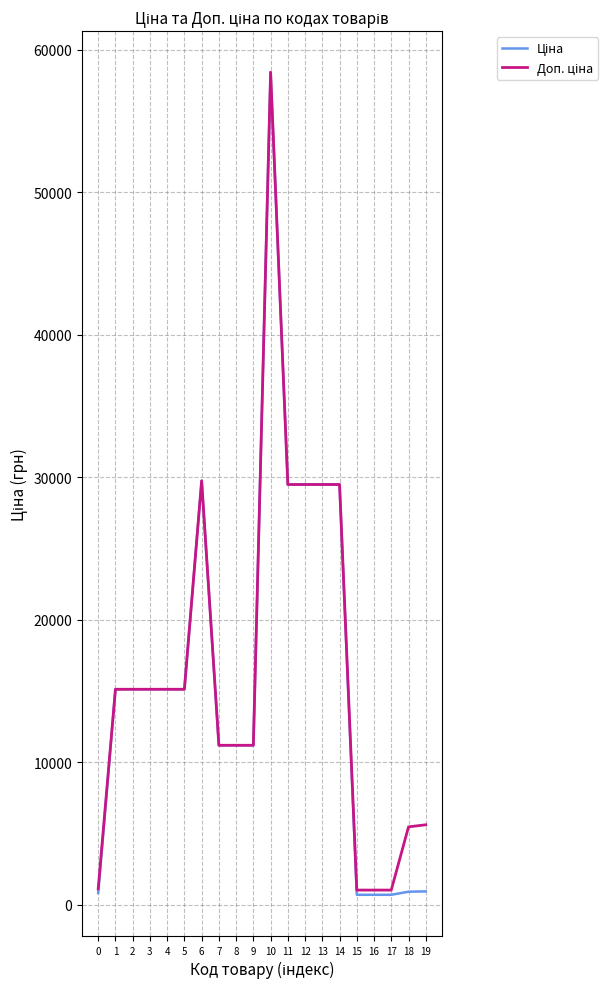

At which category is the sum across all series the highest?

10